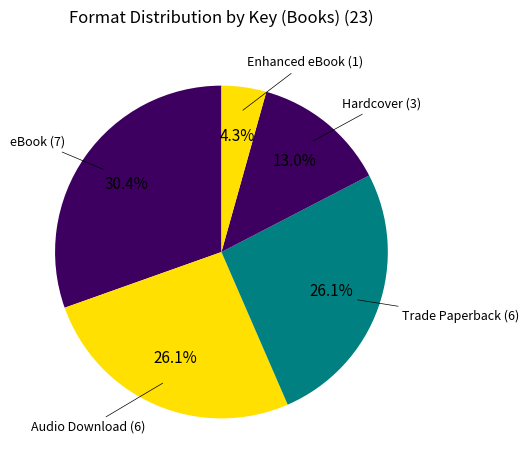

What portion of the pie excludes Audio Download?

73.9%